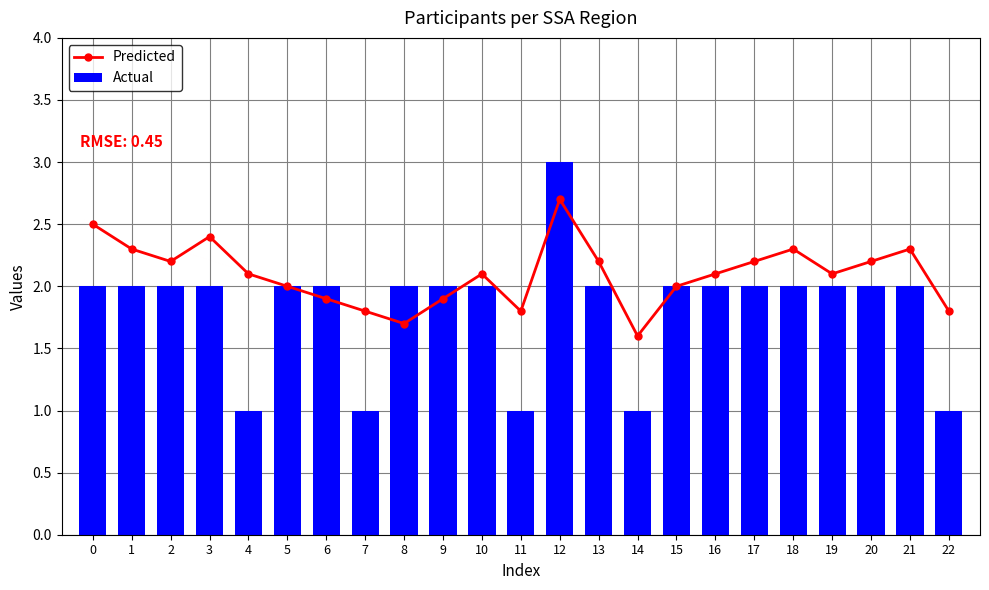

What is the value of the Actual bar at the 5th from the left?

1